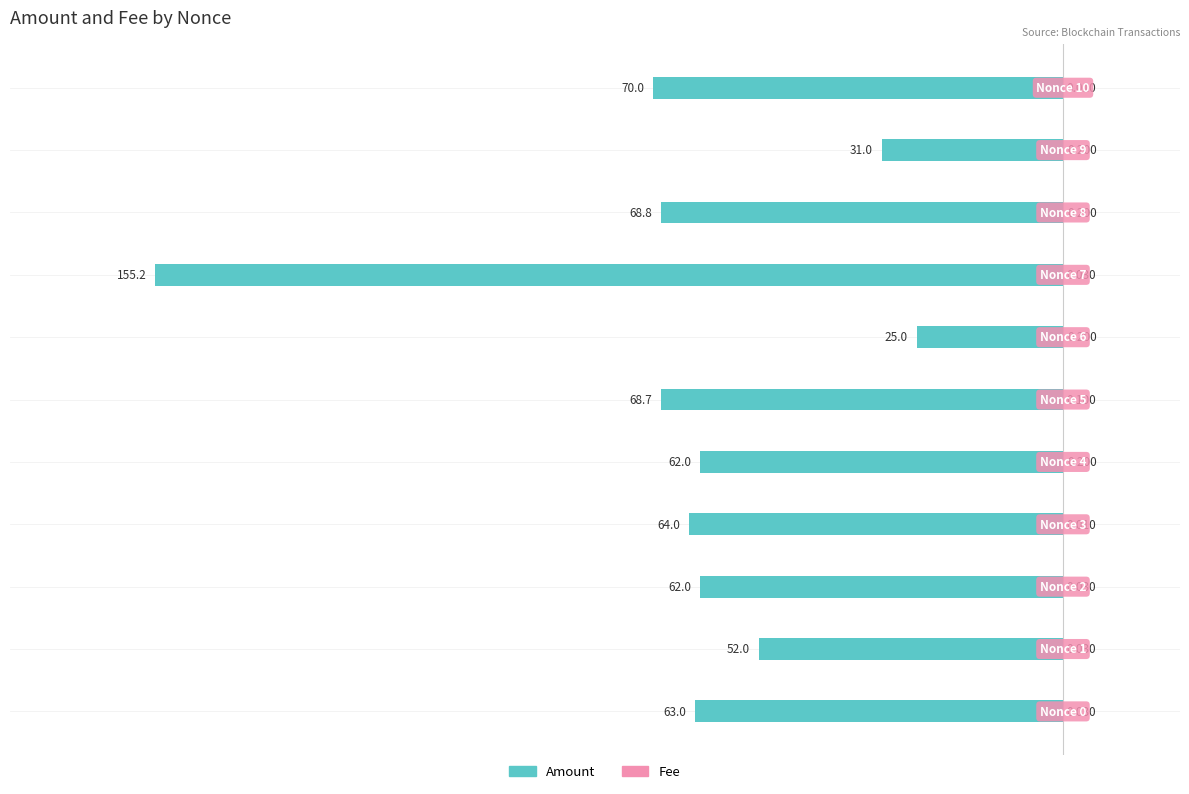

Which series has the largest range (max minus min)?

Amount